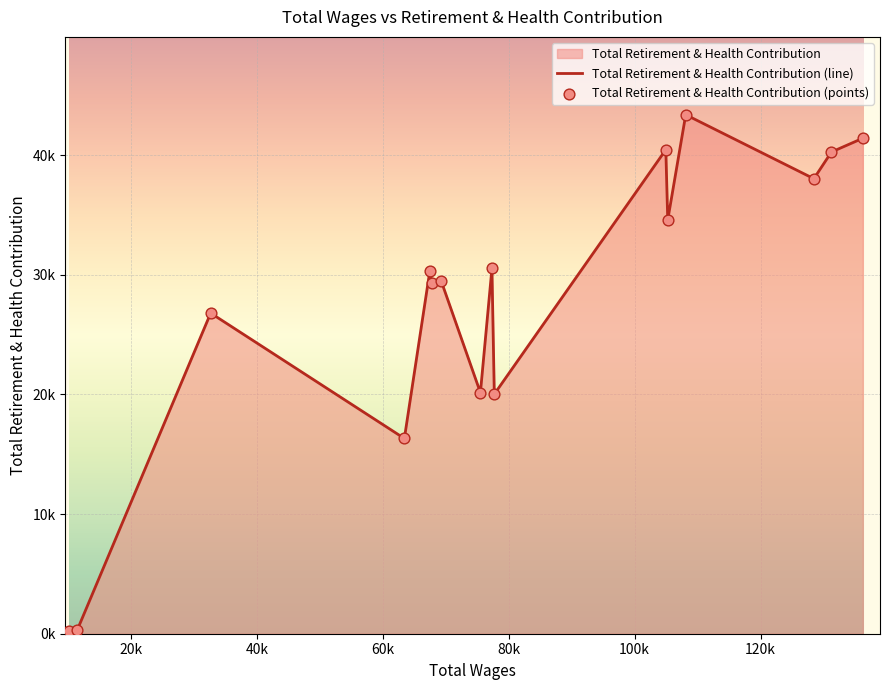

Which series reaches the maximum Y coordinate?

Total Retirement & Health Contribution (line)